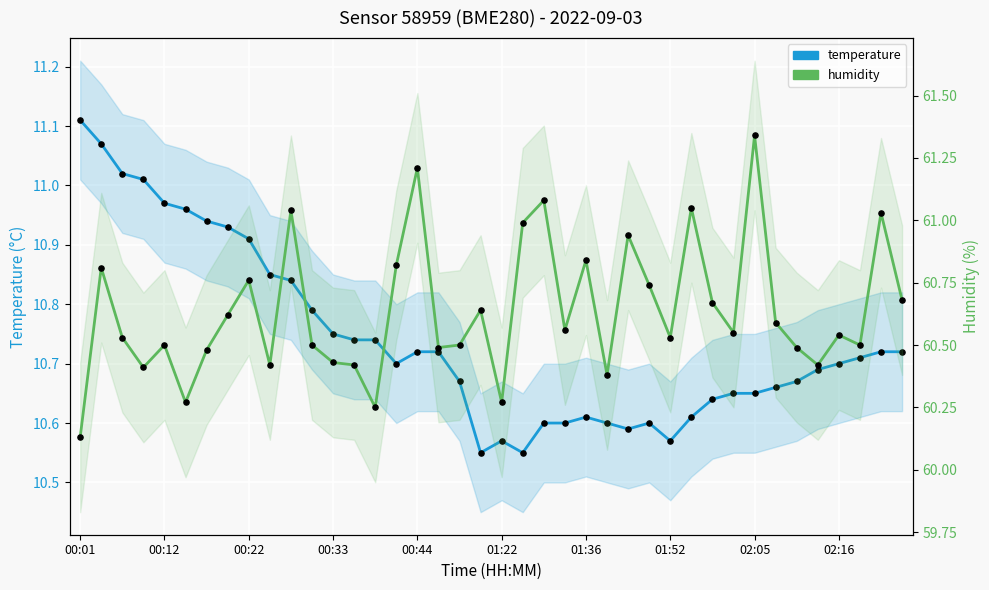

Which series contains the lowest Y value?

temperature